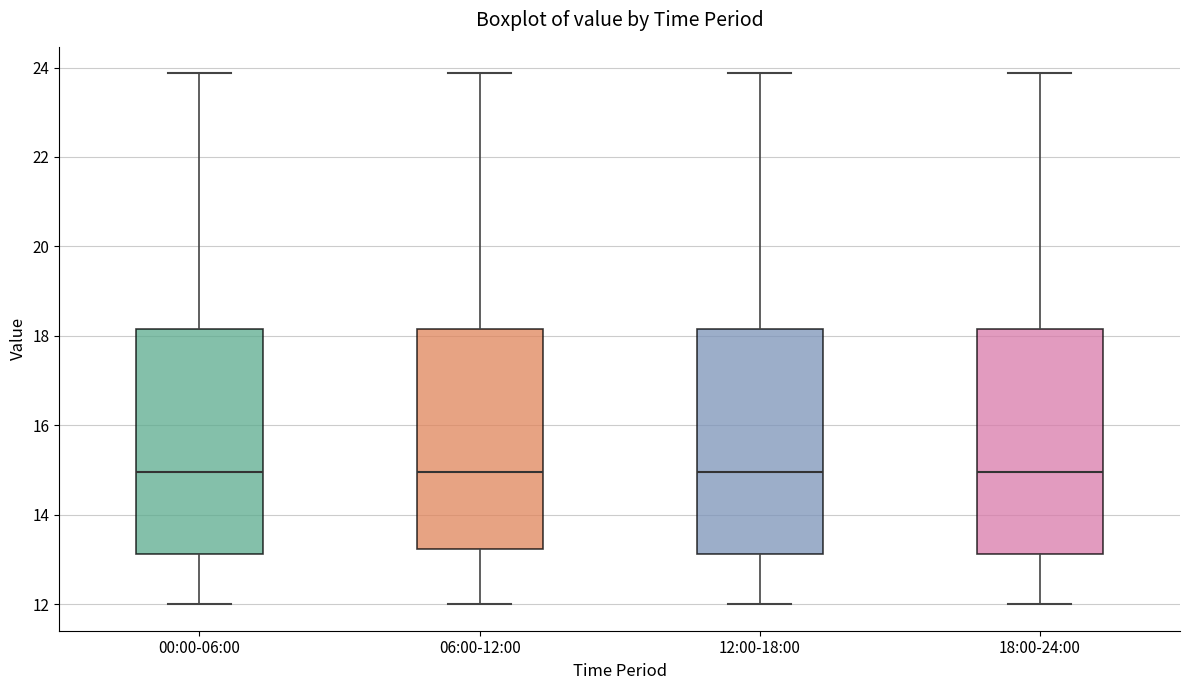

Where is the lower edge of the box for 12:00-18:00 on the y-axis? The values are not printed on the chart, so give them approximately, as read against the axis.

13.2